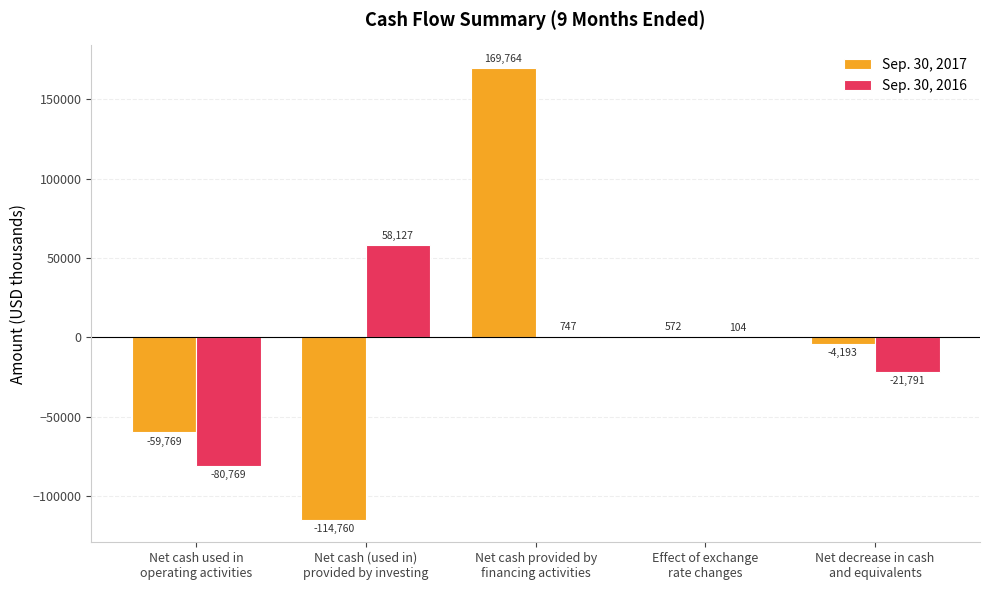

What is the sum of all Sep. 30, 2017 values?

-8386